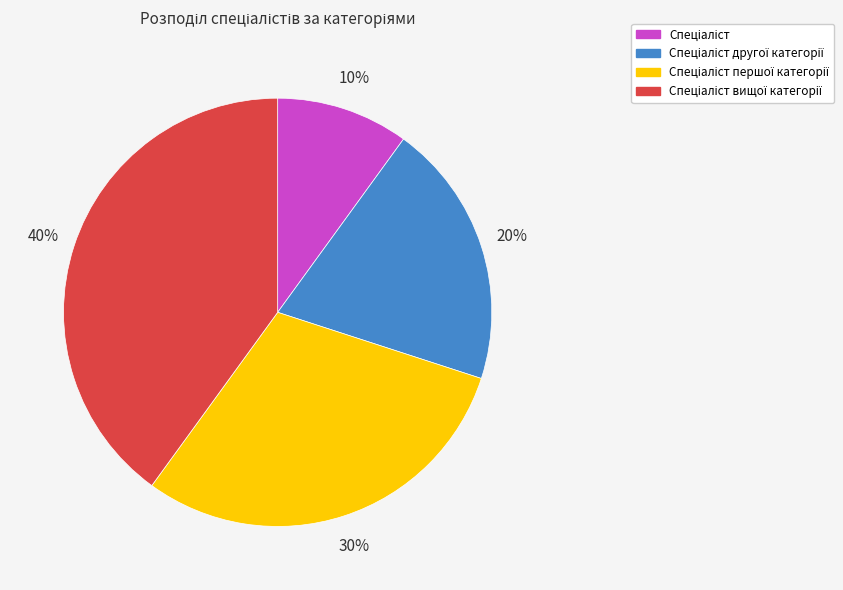

To the nearest percent, what is the difference between the largest and smallest slice percentages?

30%